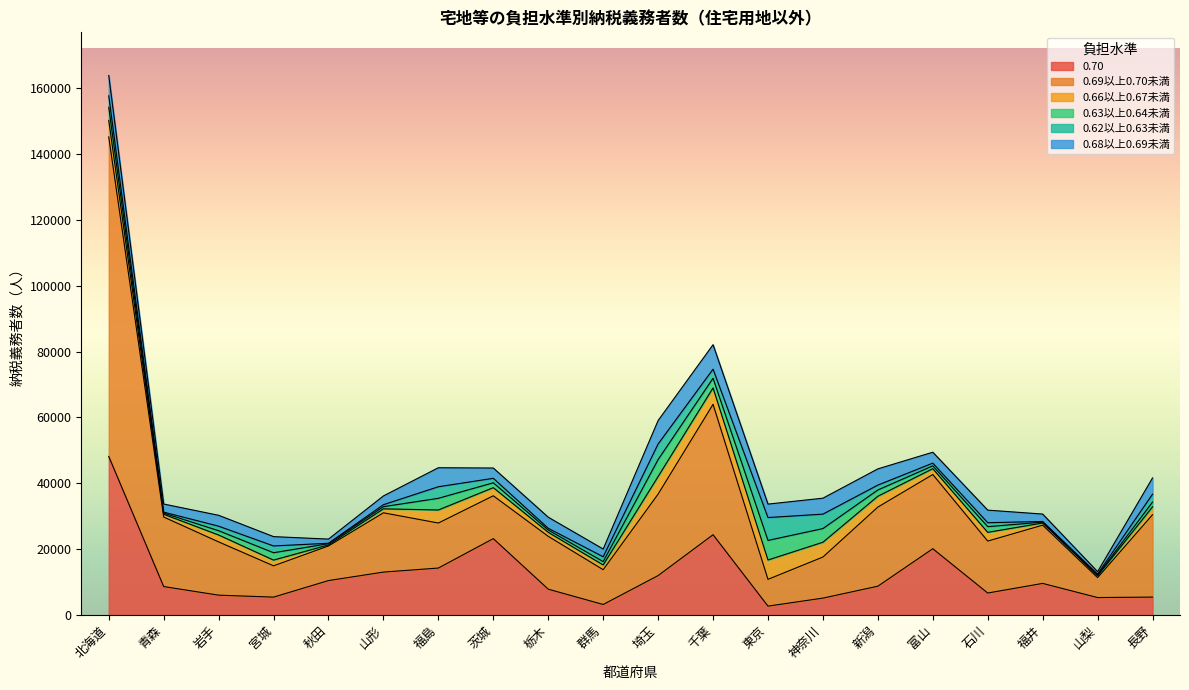

Reading left to right, list all the values displayed in this chart.

0.70: 48162	8645	6030	5438	10462	13040	14264	23206	7850	3196	11978	24389	2702	5134	8754	20133	6679	9602	5304	5445
0.69以上0.70未満: 97078	21120	16179	9501	10510	18008	13677	13008	16051	10567	24749	39609	8134	12480	24032	22540	15778	17694	6050	25023
0.66以上0.67未満: 5000	839	2093	1737	316	1205	3962	2474	1215	1443	5340	4982	5872	4491	3290	1776	2655	645	541	2393
0.63以上0.64未満: 3983	365	1302	2244	375	661	3546	1479	713	1016	5152	2937	5951	4154	1903	868	1722	276	221	1444
0.62以上0.63未満: 3491	284	1379	2061	137	599	3514	1358	520	1472	4740	2755	6949	4384	1487	823	1208	197	322	2401
0.68以上0.69未満: 6170	2460	3305	2830	1260	2660	5776	3125	3364	2349	7119	7443	4081	4845	4924	3311	3817	2251	724	4933